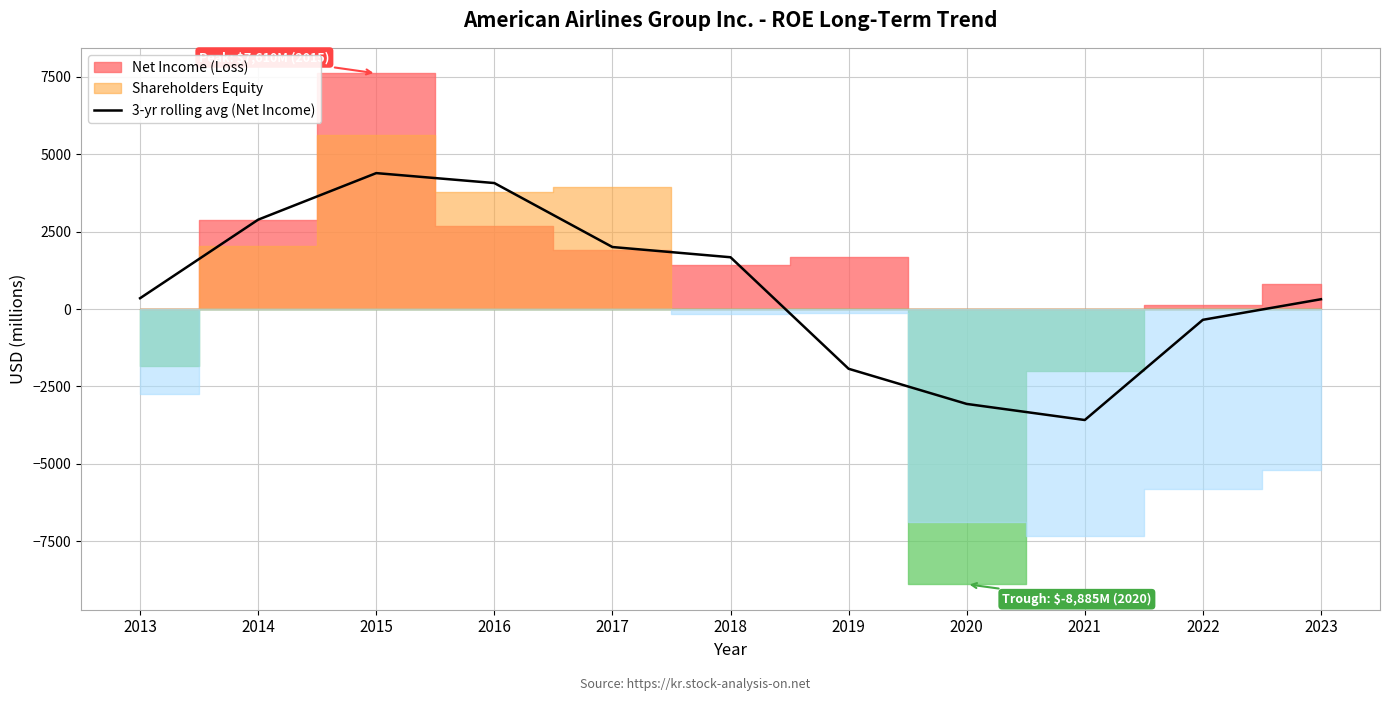

Where is the first local minimum?

2021